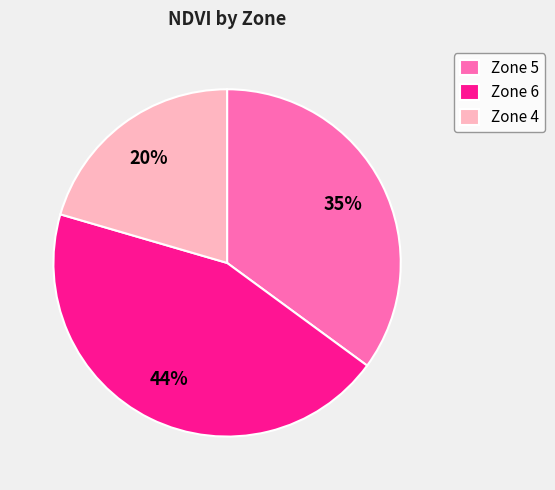

Which has a higher value, Zone 4 or Zone 6?

Zone 6